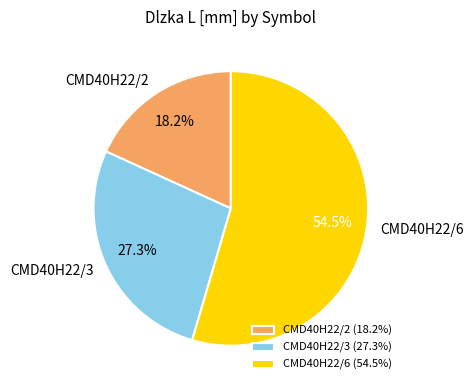

What is the majority slice?

CMD40H22/6